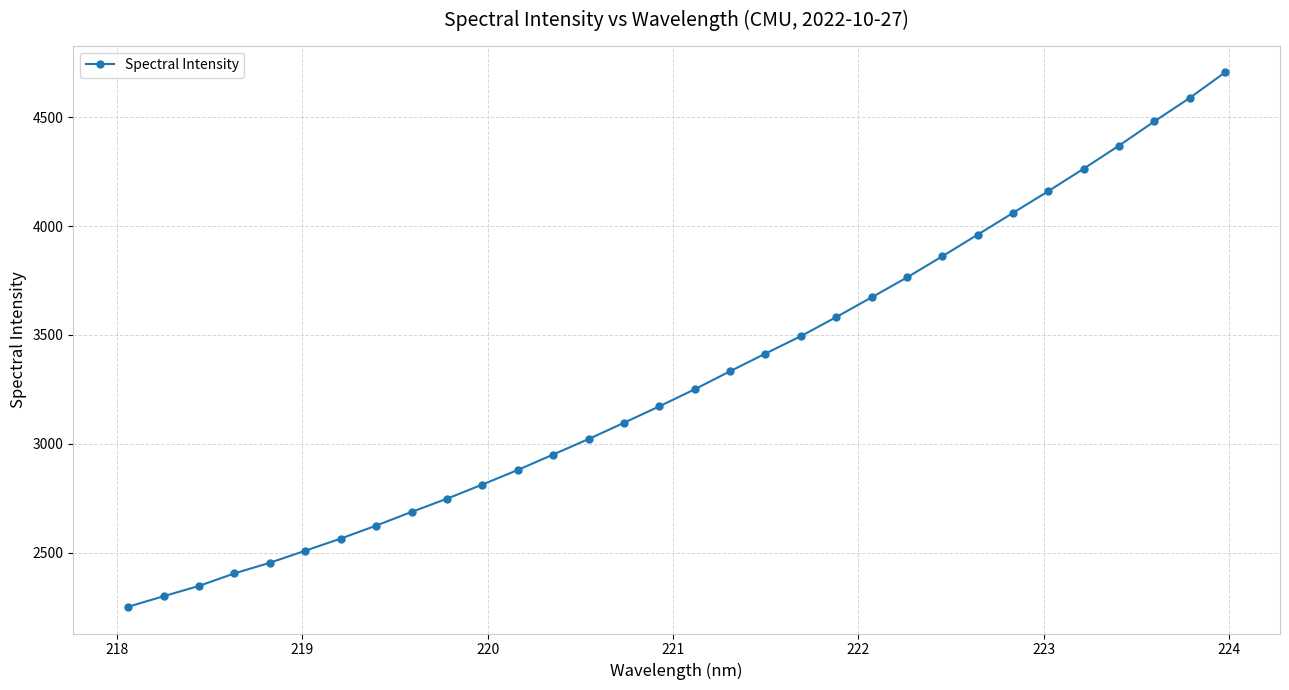

How many data points does each series have?

32